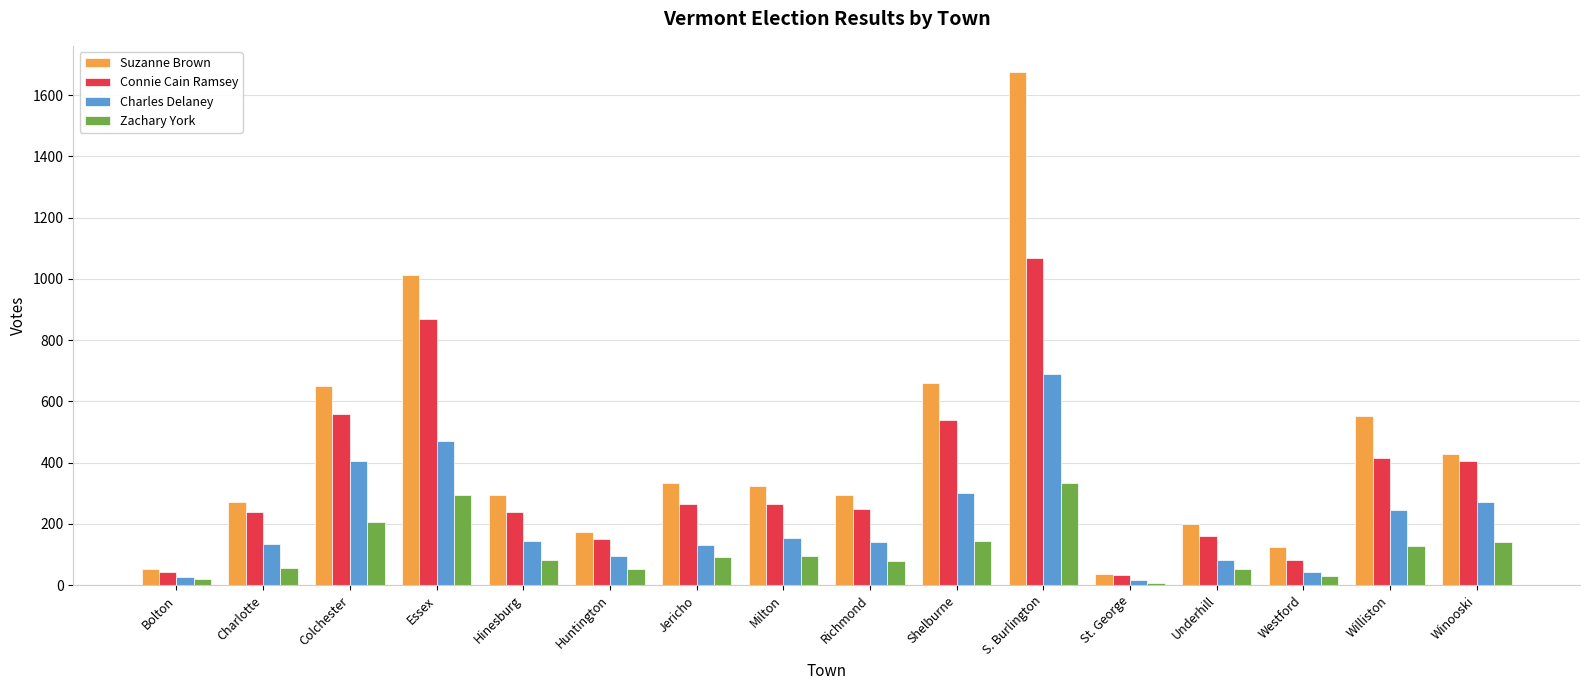

Is it true that Connie Cain Ramsey equals 155 at Williston?

False